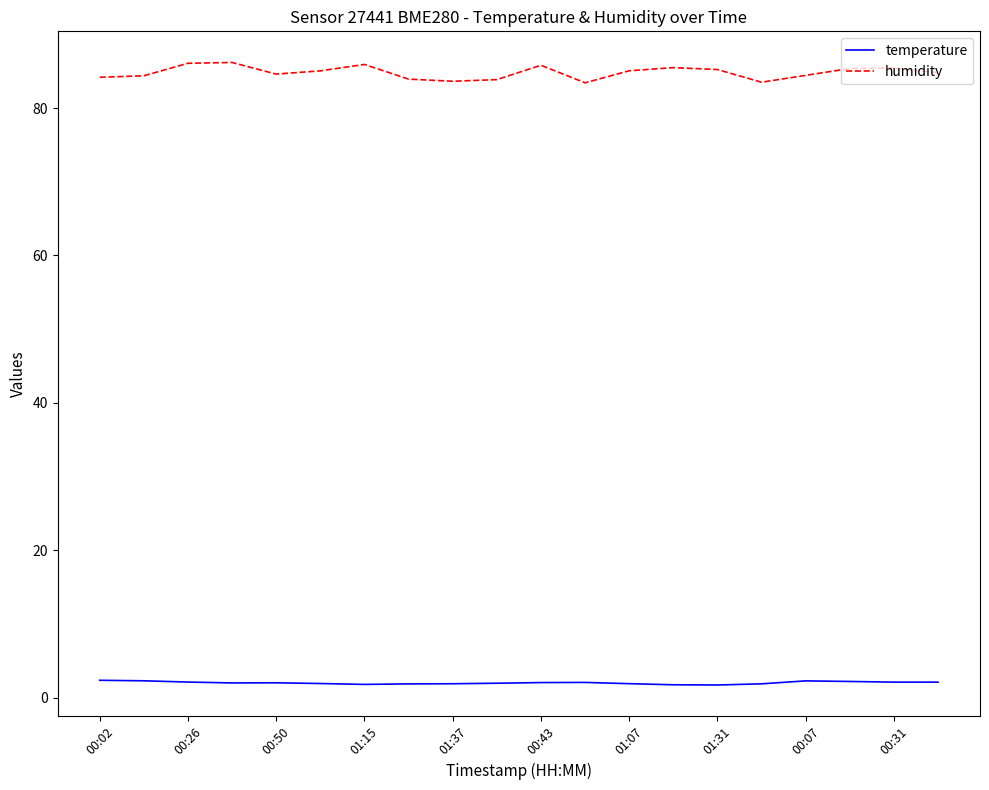

True or false: temperature and humidity intersect in this chart.

False